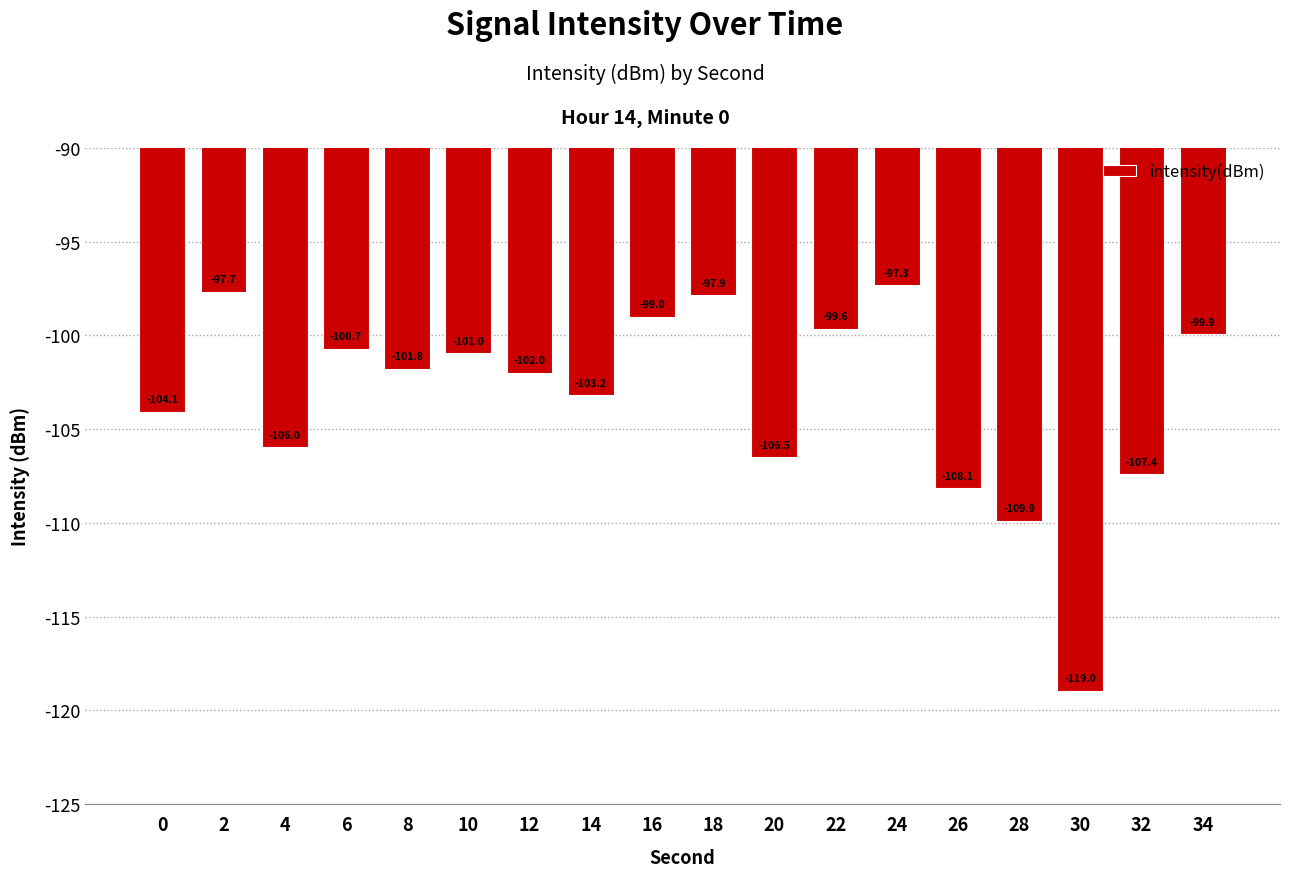

How many bars are there in total?

18